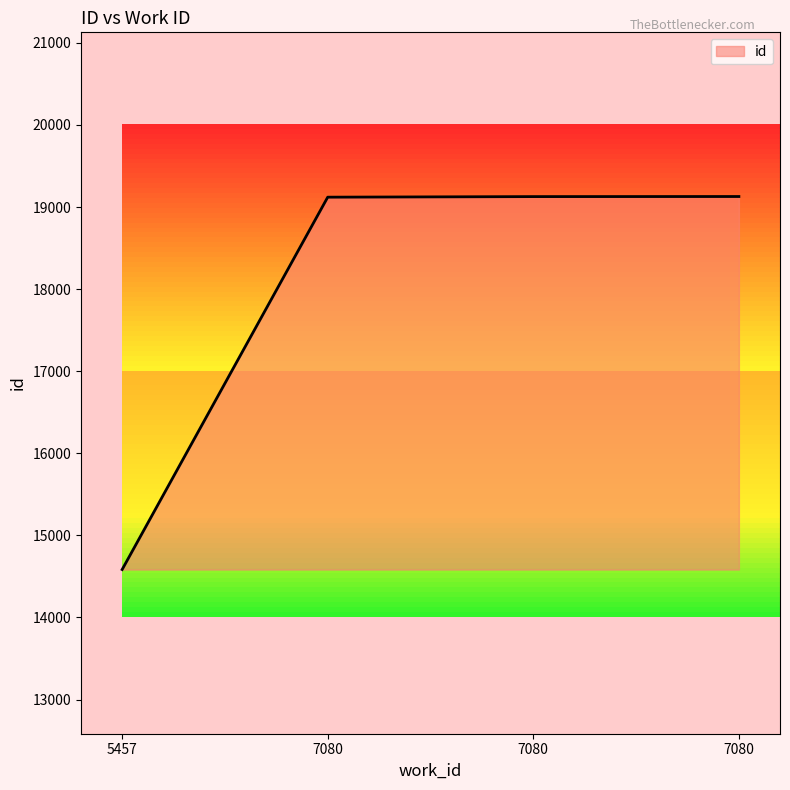

Reading left to right, extract all data points from this chart.

5457=14584	7080=19120	7080=19127	7080=19128